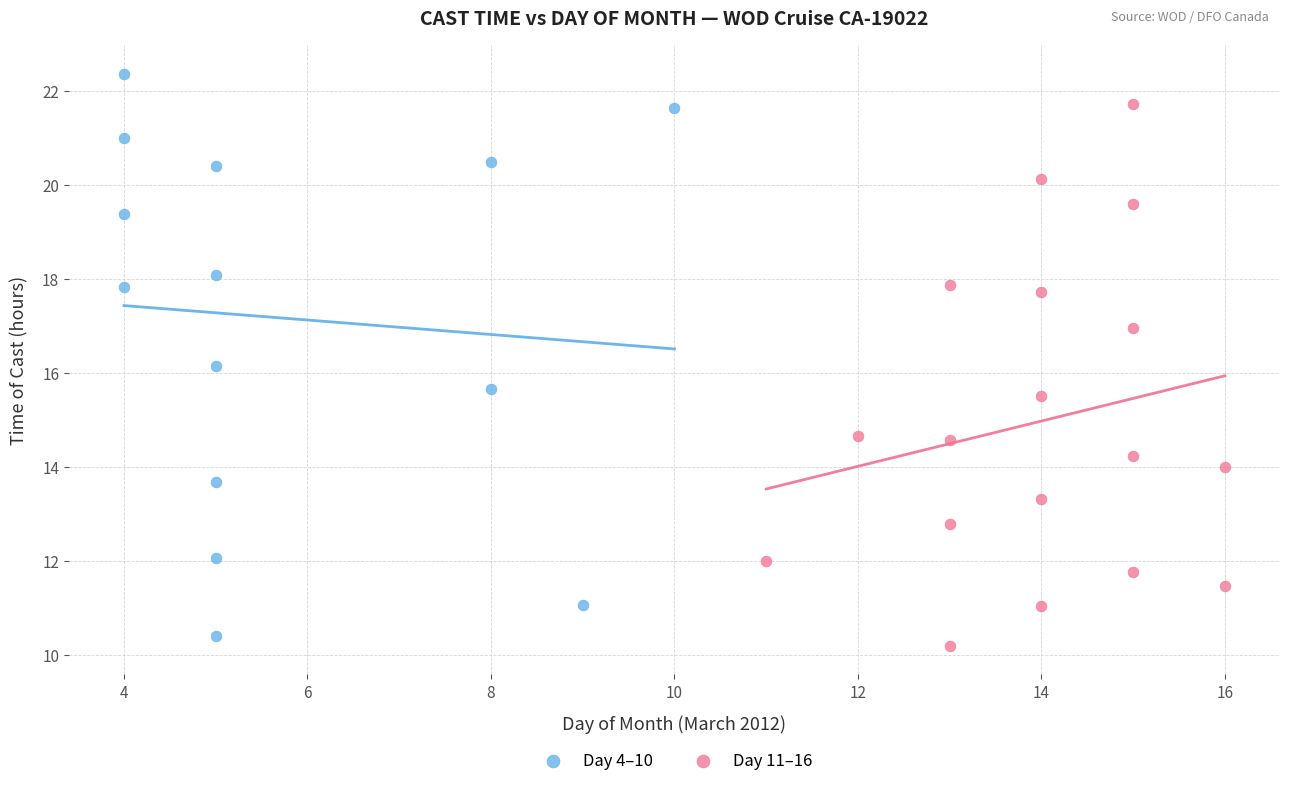

What are all the series names shown in the legend?

Day 4–10, Day 11–16